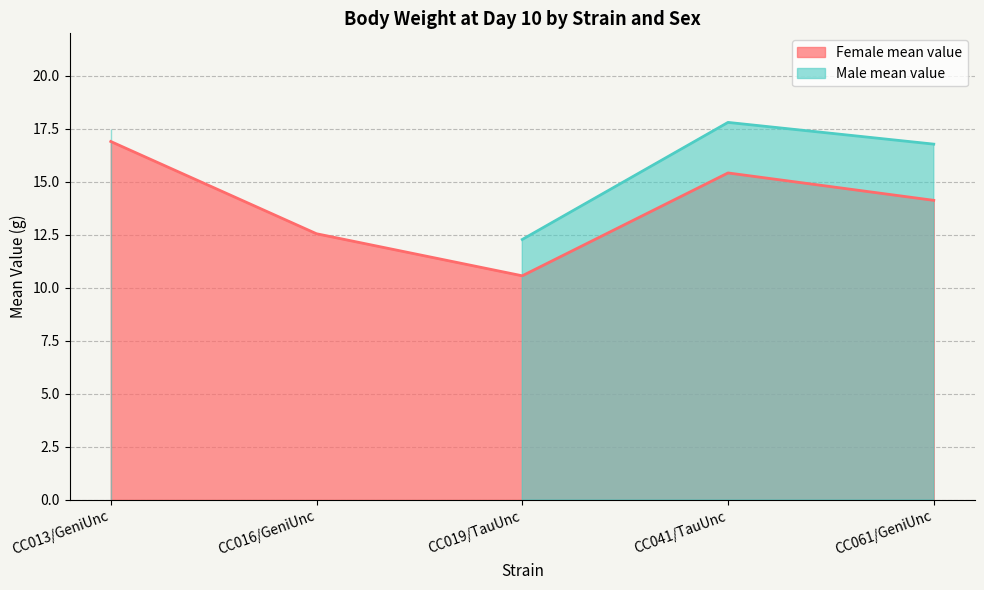

Is it true that Female mean value equals 10.6 at CC019/TauUnc?

True